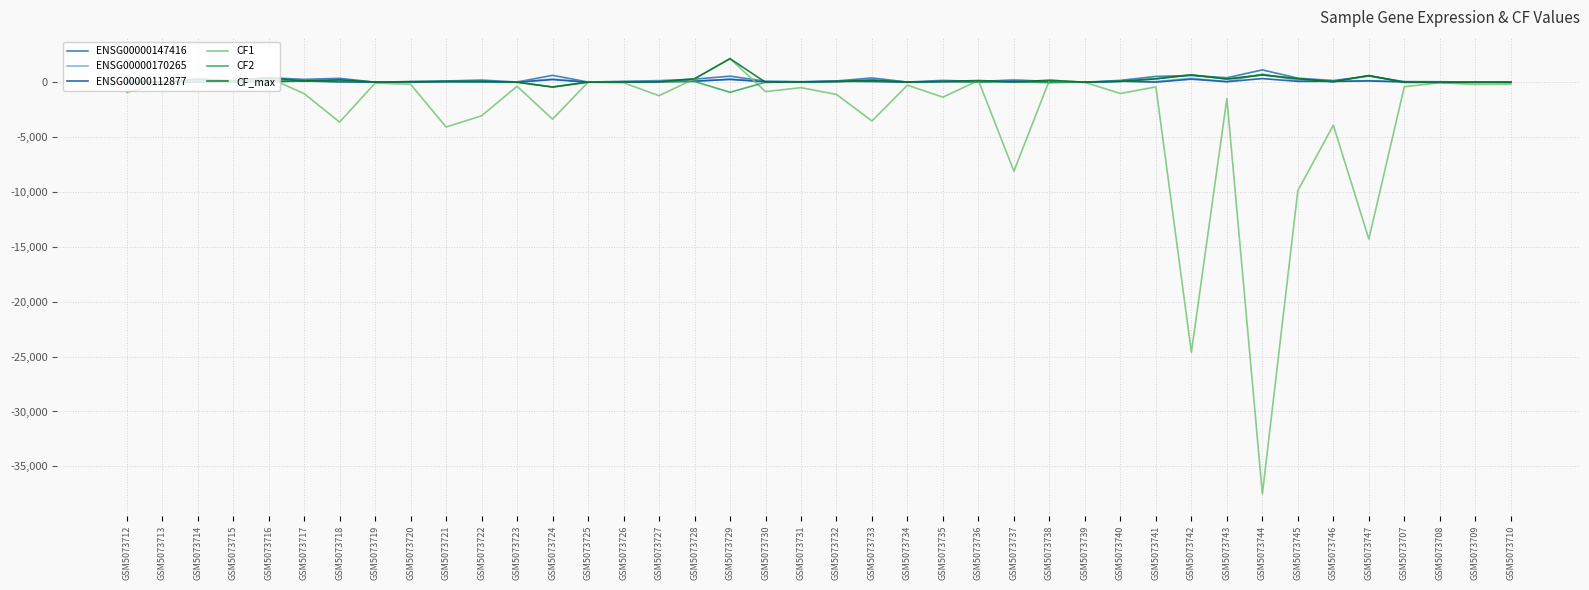

Is it true that CF1 equals -75.1 at GSM5073719?

True